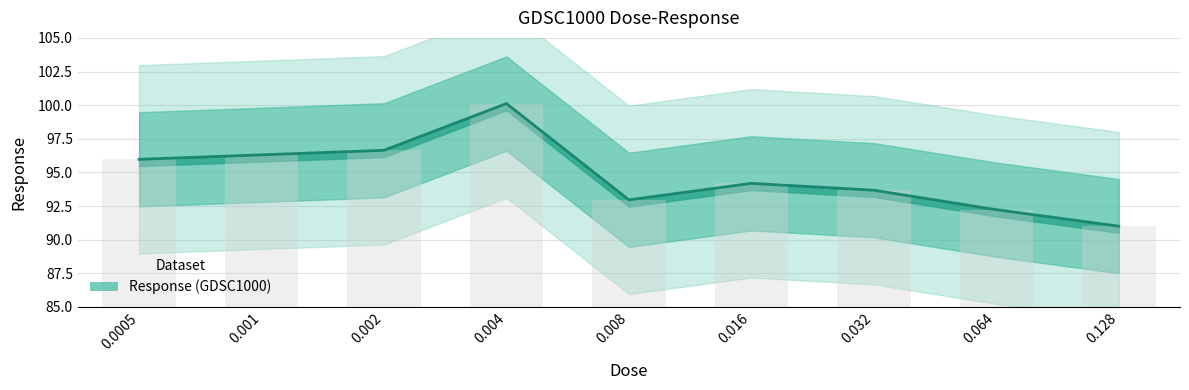

True or false: the data shows 162.8 at 0.0005.

False